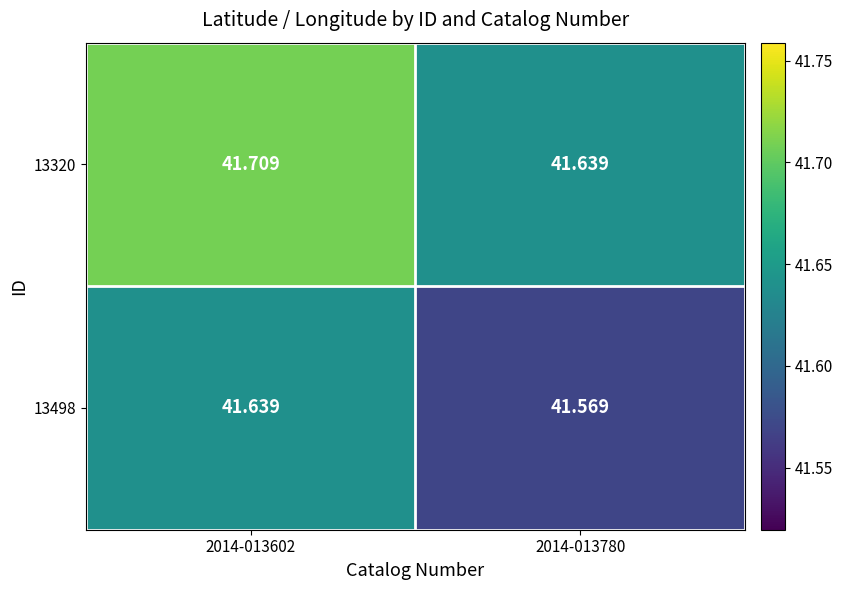

Is the value of 13498 at 2014-013780 greater than the value of 13320 at 2014-013780?

No